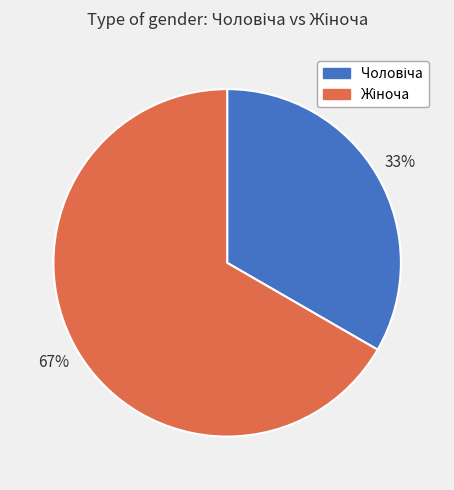

To the nearest percent, what is the average slice percentage?

50%